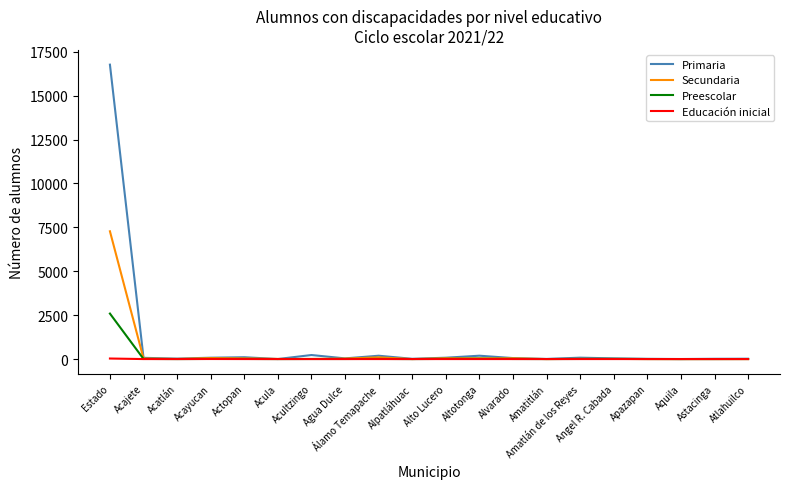

What is the highest value of the Preescolar series?

2590